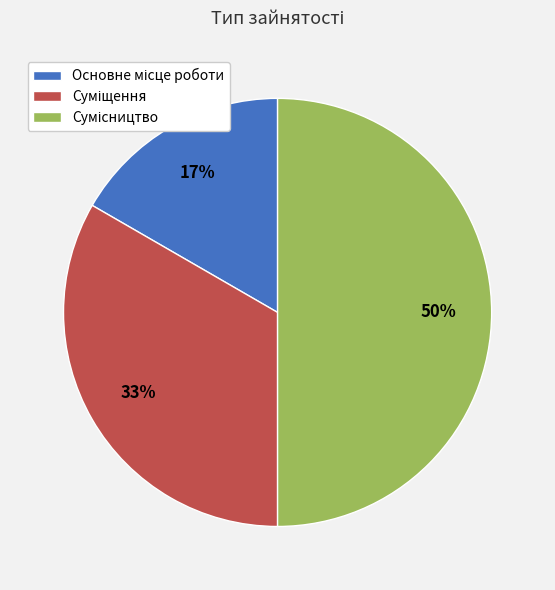

To the nearest percent, what is the average slice percentage?

33%